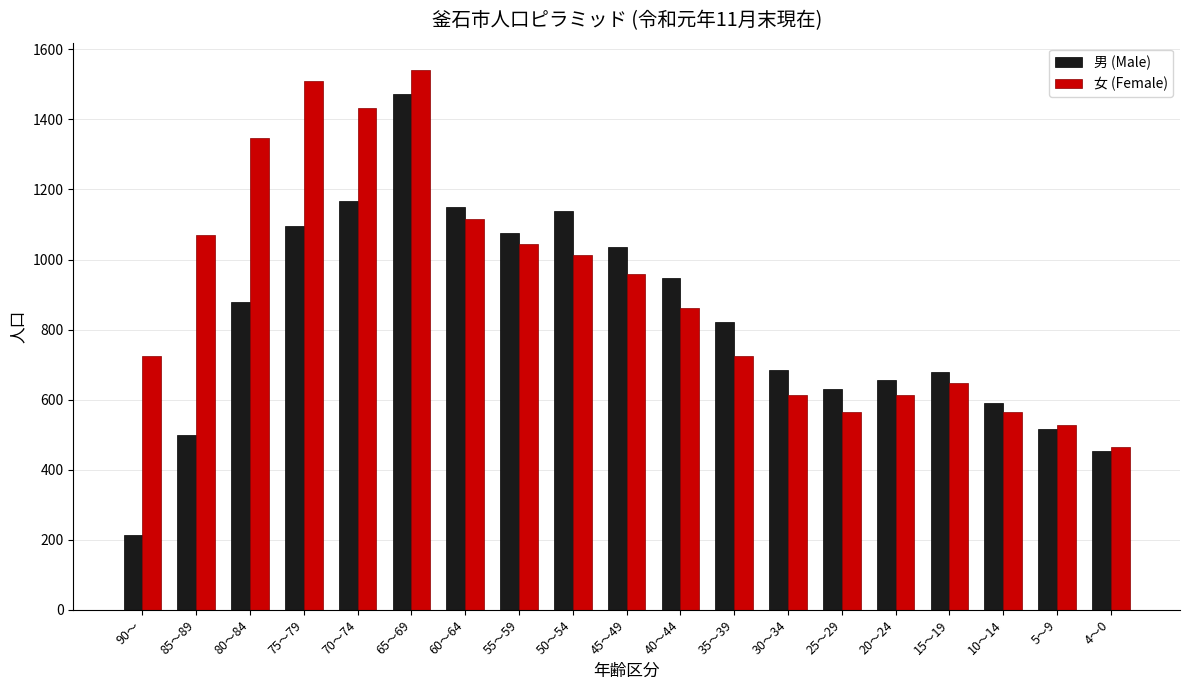

Where is 女 (Female) nearest to the value 1003?

50～54